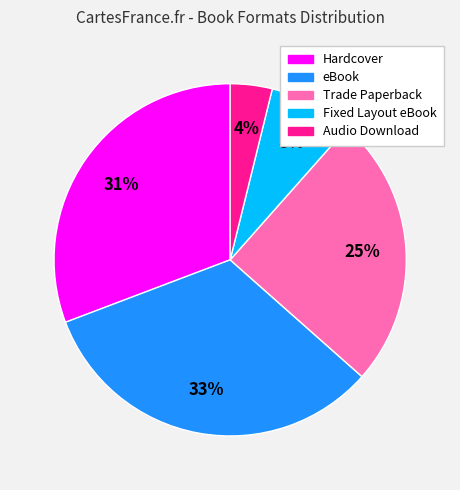

Do Audio Download and Hardcover together represent more than half of the pie?

No